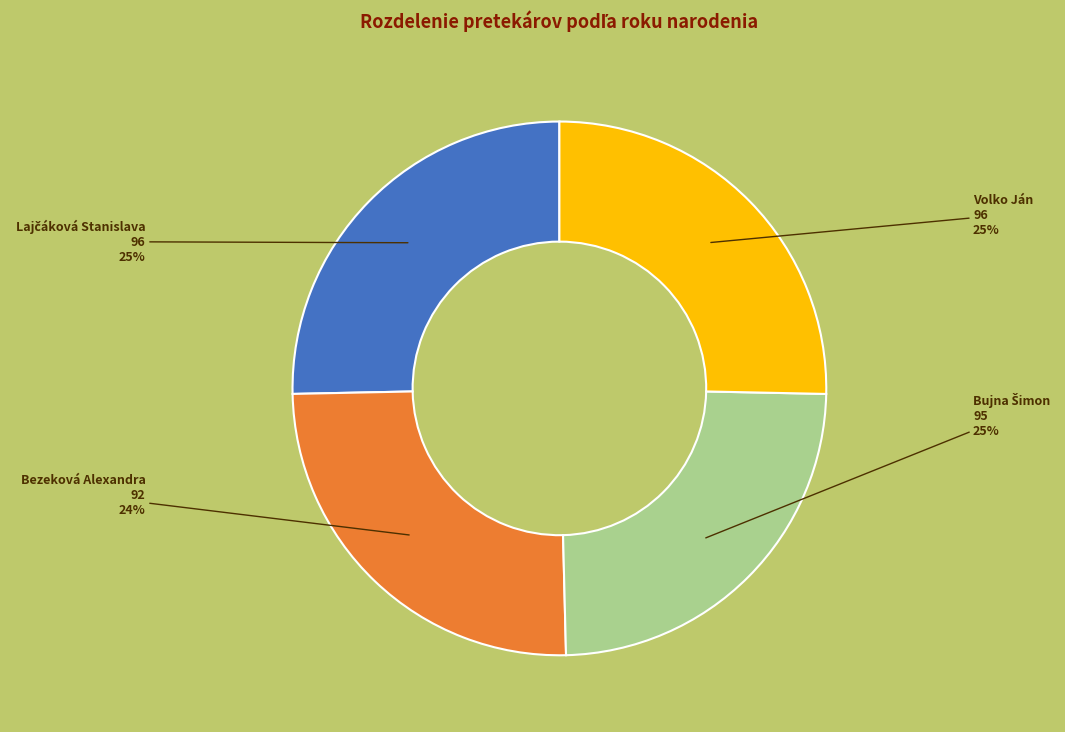

To the nearest percent, what is the average slice percentage?

25%